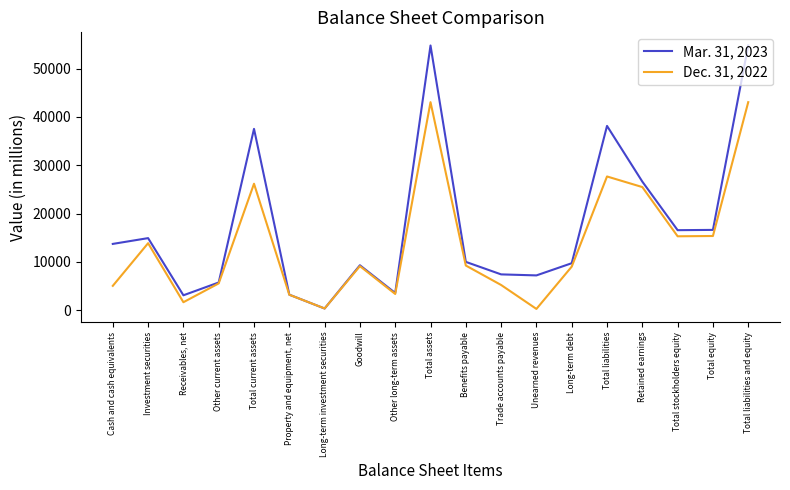

Rank the series at Property and equipment, net from highest to lowest value.

Mar. 31, 2023, Dec. 31, 2022